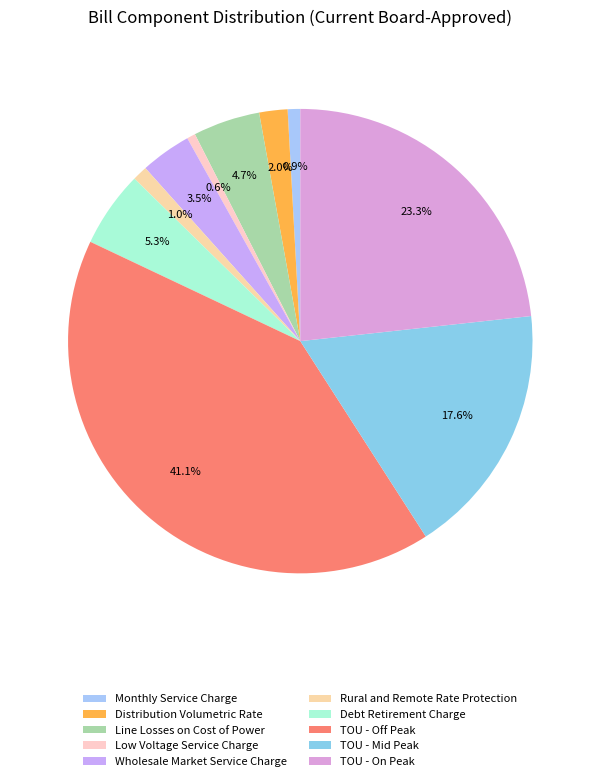

Is Distribution Volumetric Rate the majority of the pie?

No